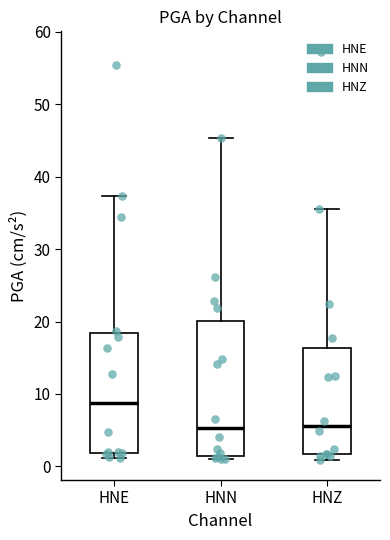

Which box's median line is the highest?

HNE